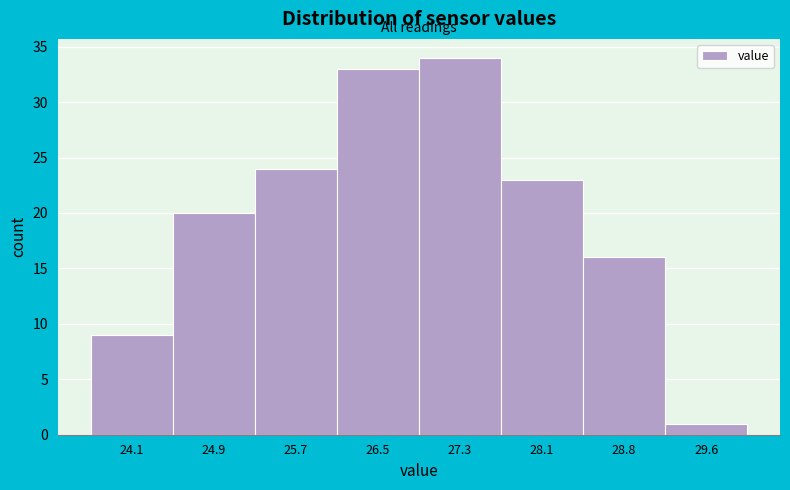

Reading left to right, transcribe this chart: for each bar, give the range it covers on the x-axis and its height. Neither the bar edges nor the heights are printed on the chart, so give them approximately, as read against the axes.

23.7 to 24.5: 9
24.5 to 25.3: 20
25.3 to 26.1: 24
26.1 to 26.9: 33
26.9 to 27.7: 34
27.7 to 28.4: 23
28.4 to 29.2: 16
29.2 to 30.0: 1